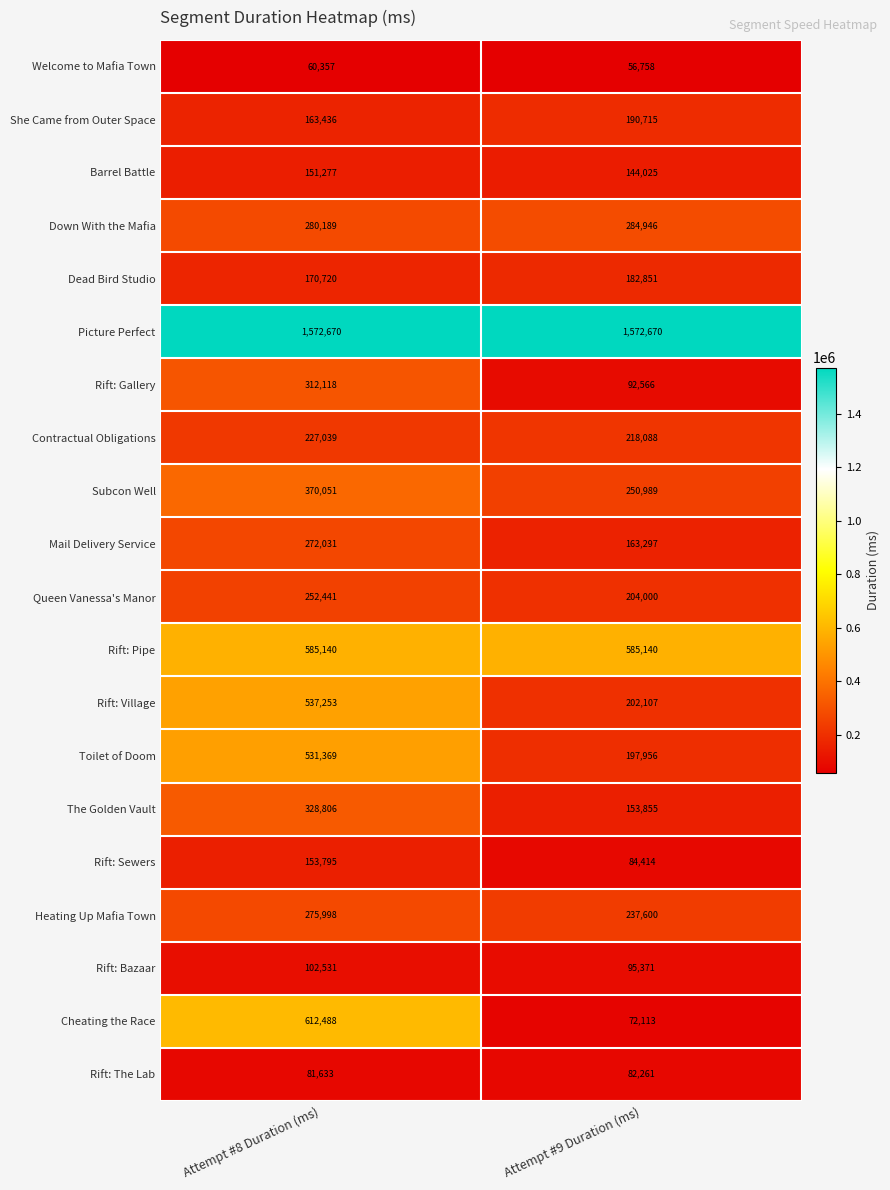

Which category has the lowest value across all series?

Attempt #9 Duration (ms)